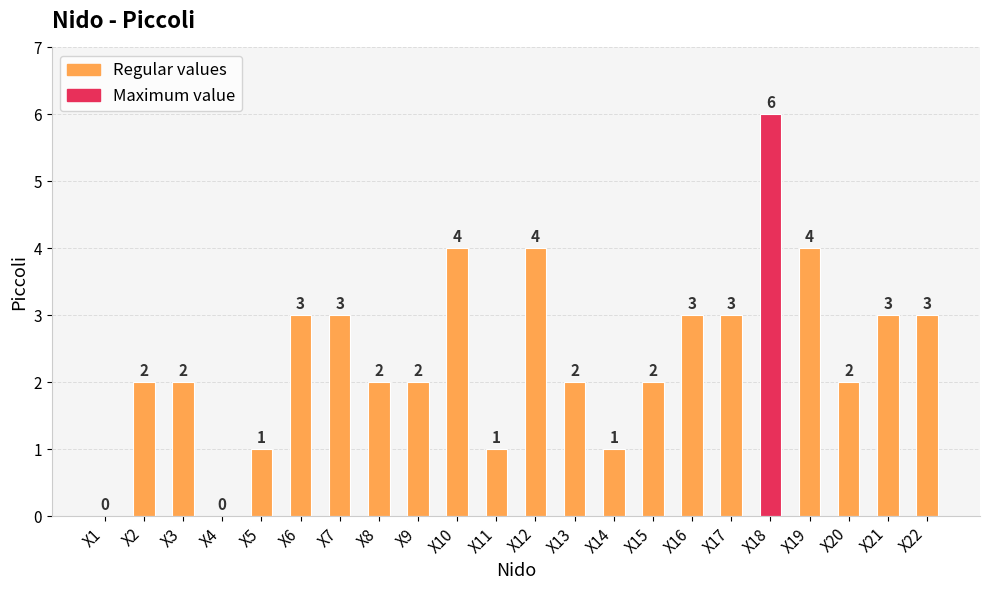

Which label corresponds to the largest value in the chart?

X18